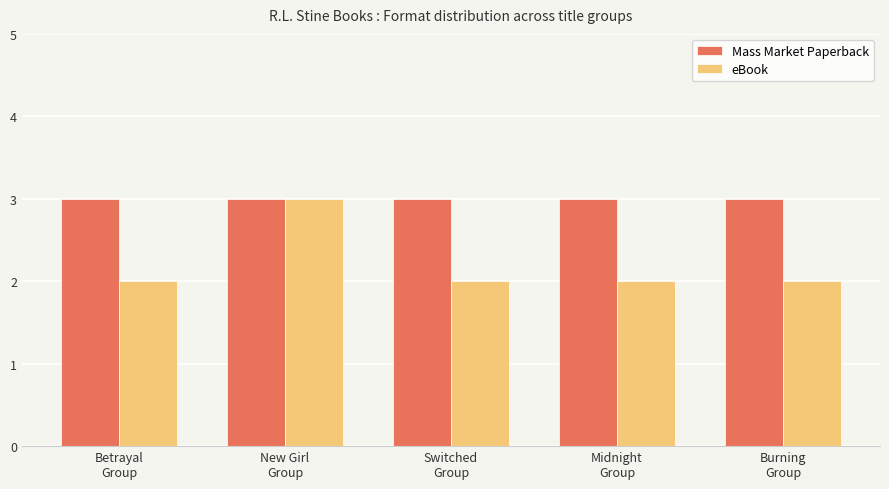

Are the bars grouped side by side (vs. stacked)?

Yes